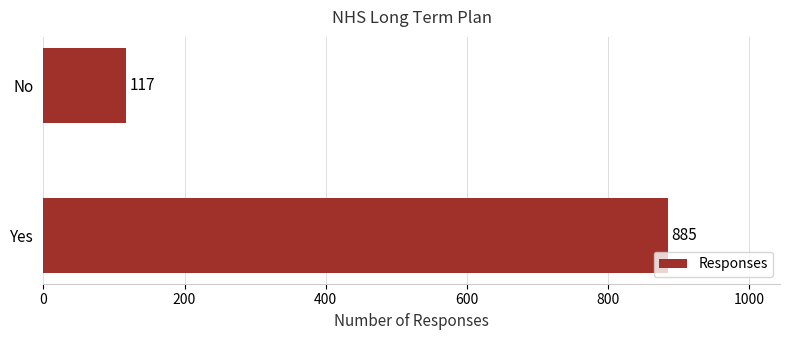

What is the smallest value displayed?

117